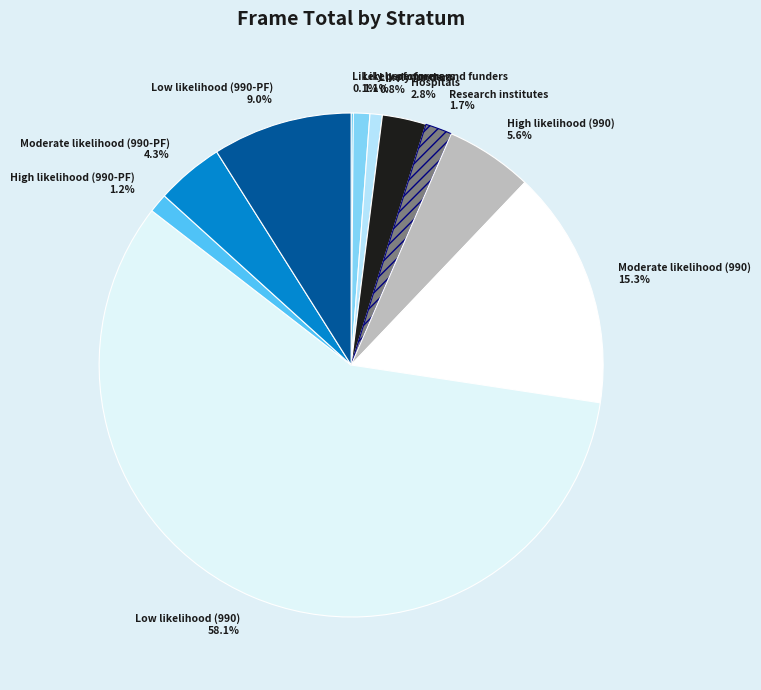

Which category has the biggest portion of the pie?

Low likelihood (990)